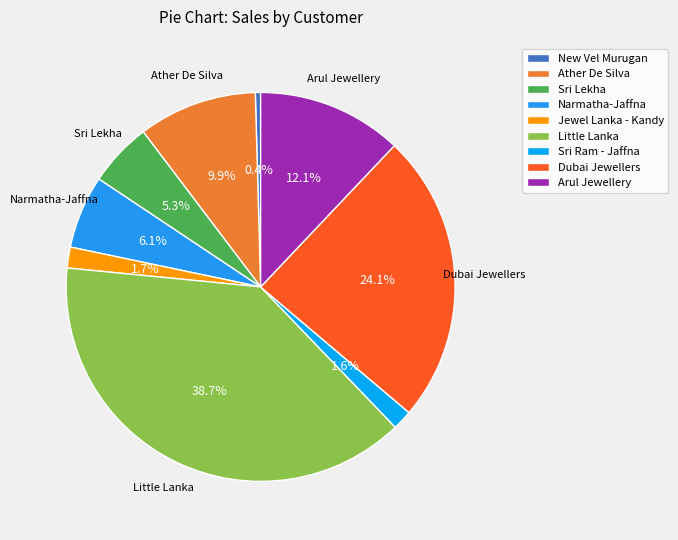

True or false: New Vel Murugan accounts for 12% of the total.

False